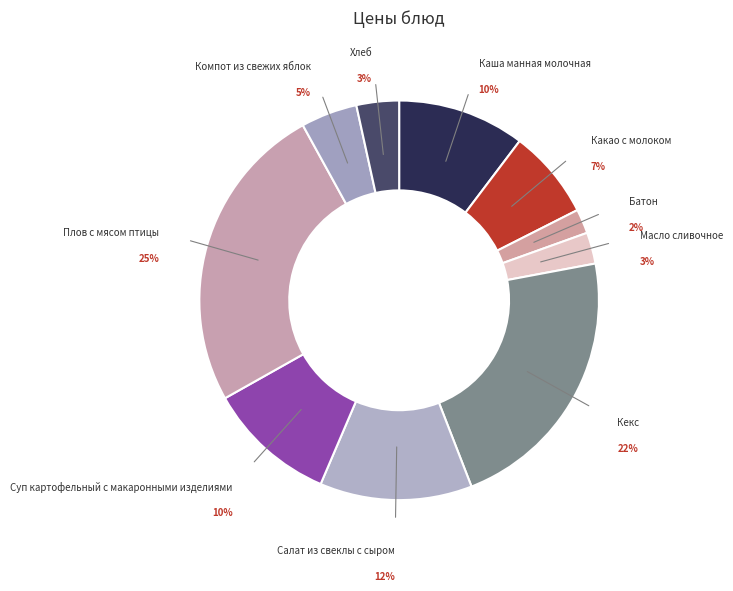

To the nearest percent, what percentage of the pie is Хлеб?

3%